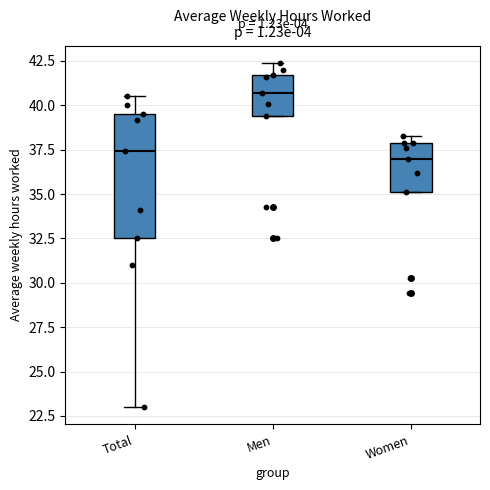

Comparing the boxes themselves (not the whiskers), which one is the tallest?

Total